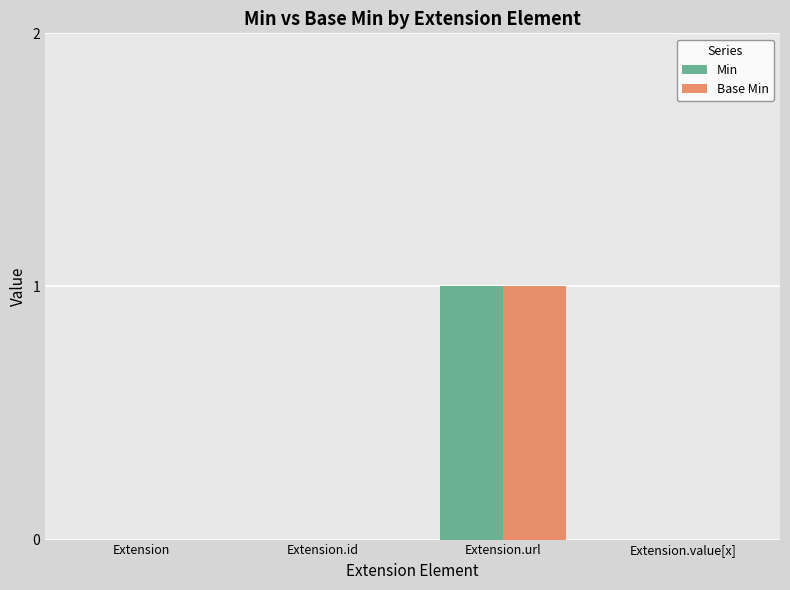

Reading left to right, list all the values displayed in this chart.

Min: Extension=0	Extension.id=0	Extension.url=1	Extension.value[x]=0
Base Min: Extension=0	Extension.id=0	Extension.url=1	Extension.value[x]=0